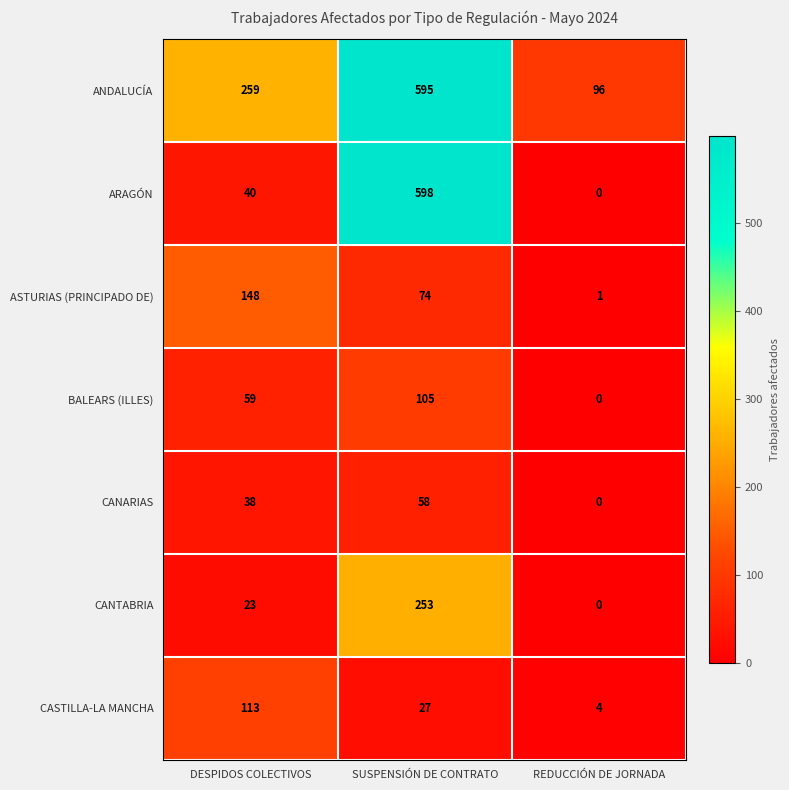

What is the difference between the ASTURIAS (PRINCIPADO DE) values at REDUCCIÓN DE JORNADA and DESPIDOS COLECTIVOS?

147